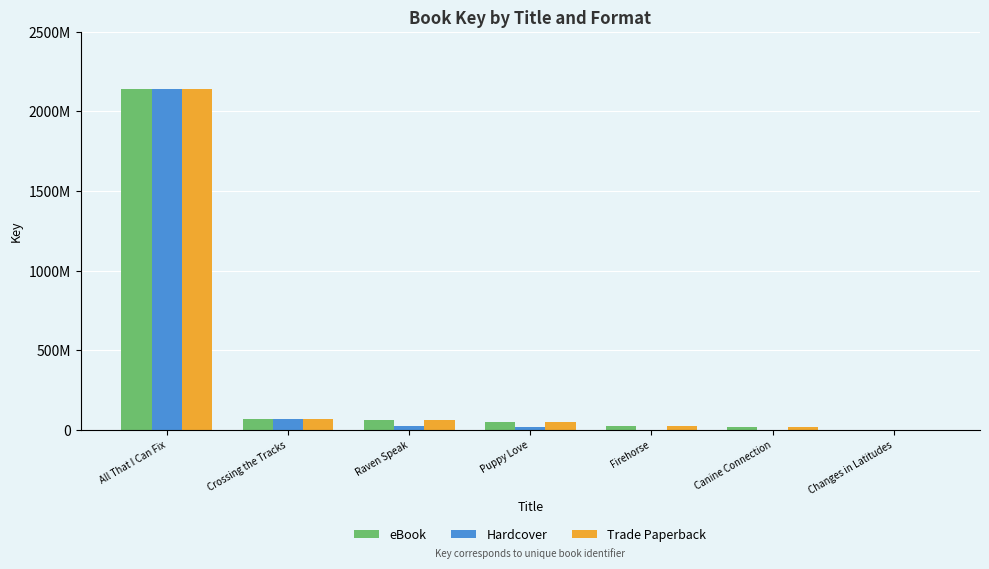

What is the label of the 5th bar from the right?

Raven Speak